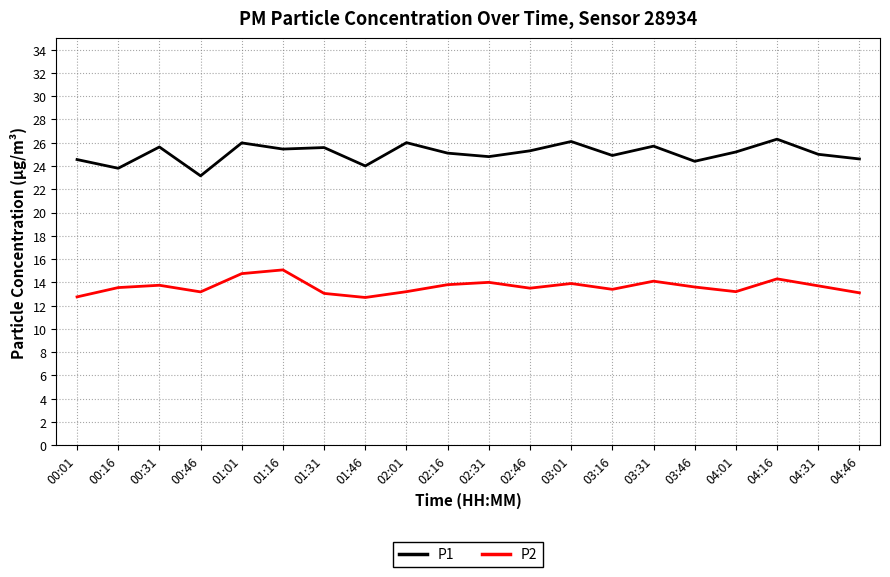

True or false: P1 and P2 cross at least once.

False